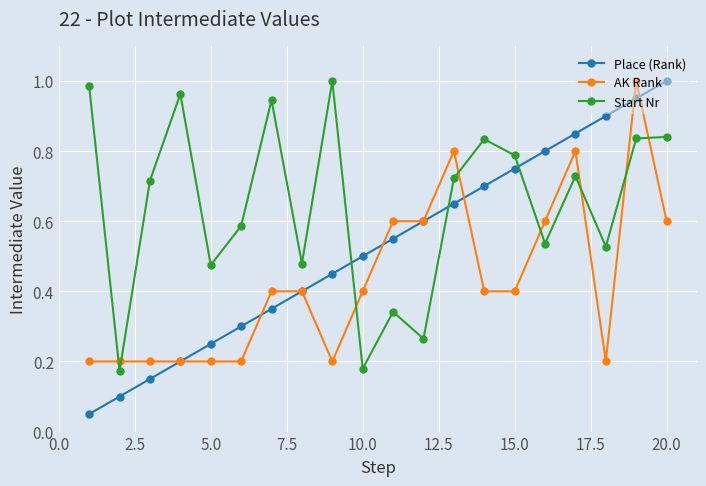

At how many categories does at least one series exceed 0?

20